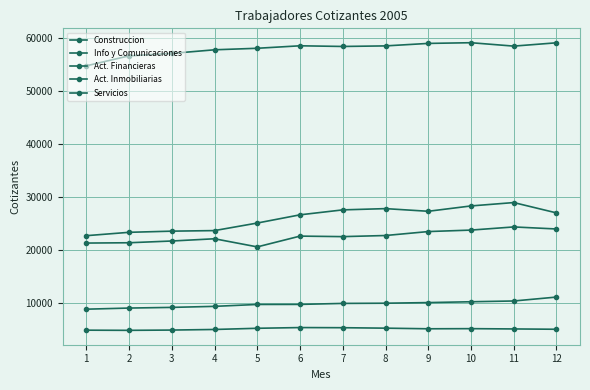

What is the highest value of the Servicios series?

59172